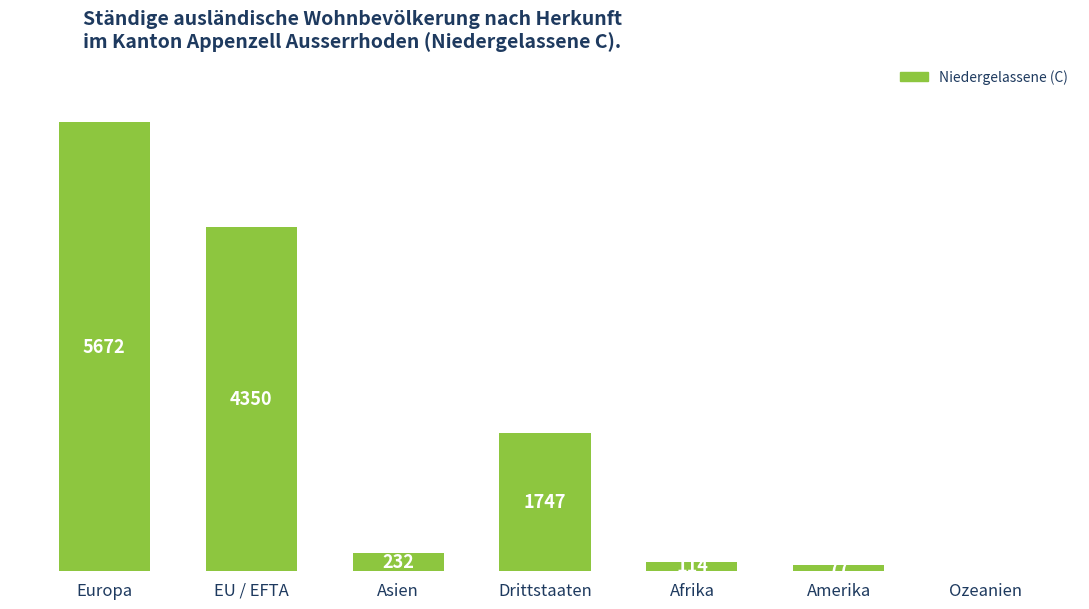

What value does the data have at EU / EFTA, to the nearest 50?

4350